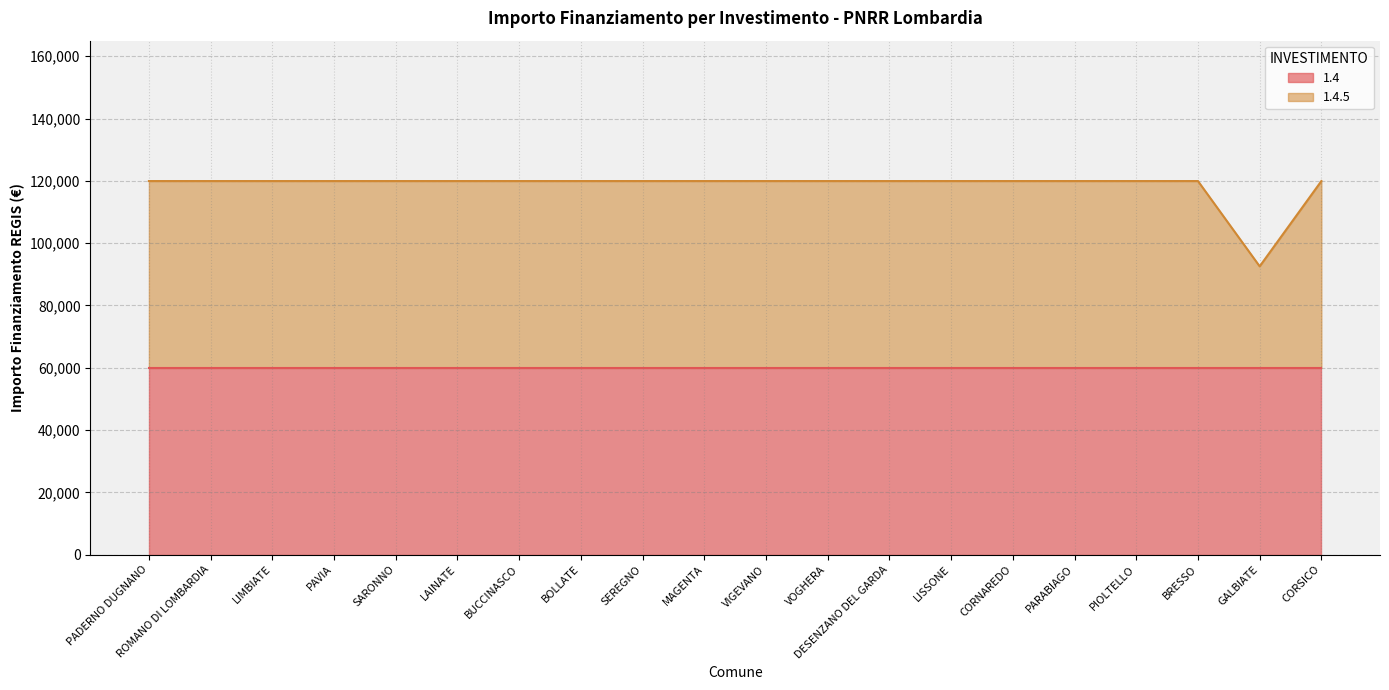

What is the maximum value shown in the chart?

119932